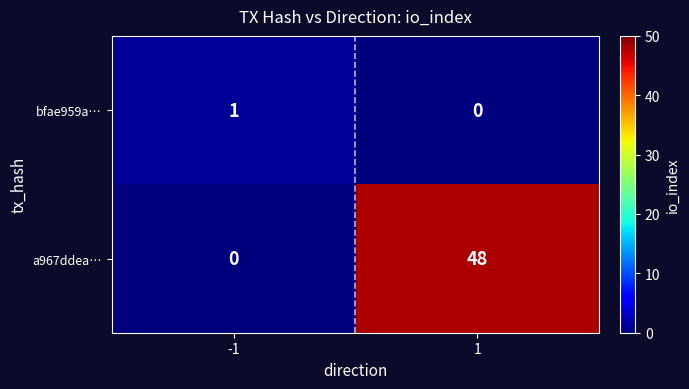

What is the difference between the maximum and minimum values in the a967ddea… series?

48